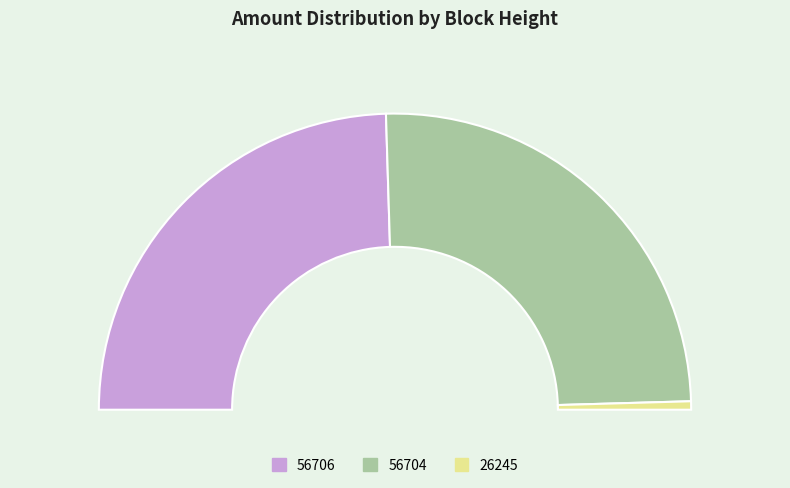

Is there a majority slice in this chart?

Yes